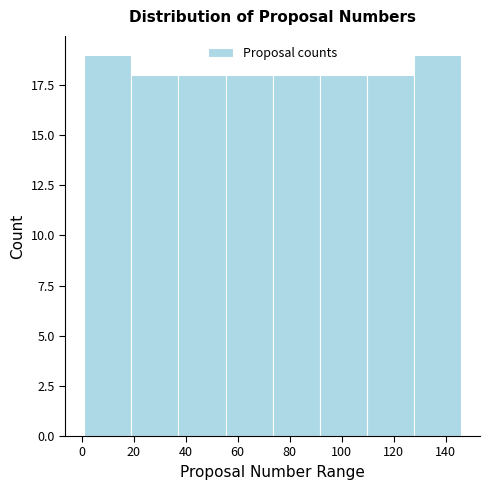

How tall is the bar that spans 110 to 128 on the x-axis? Neither the bar edges nor the heights are printed on the chart, so give them approximately, as read against the axes.

18